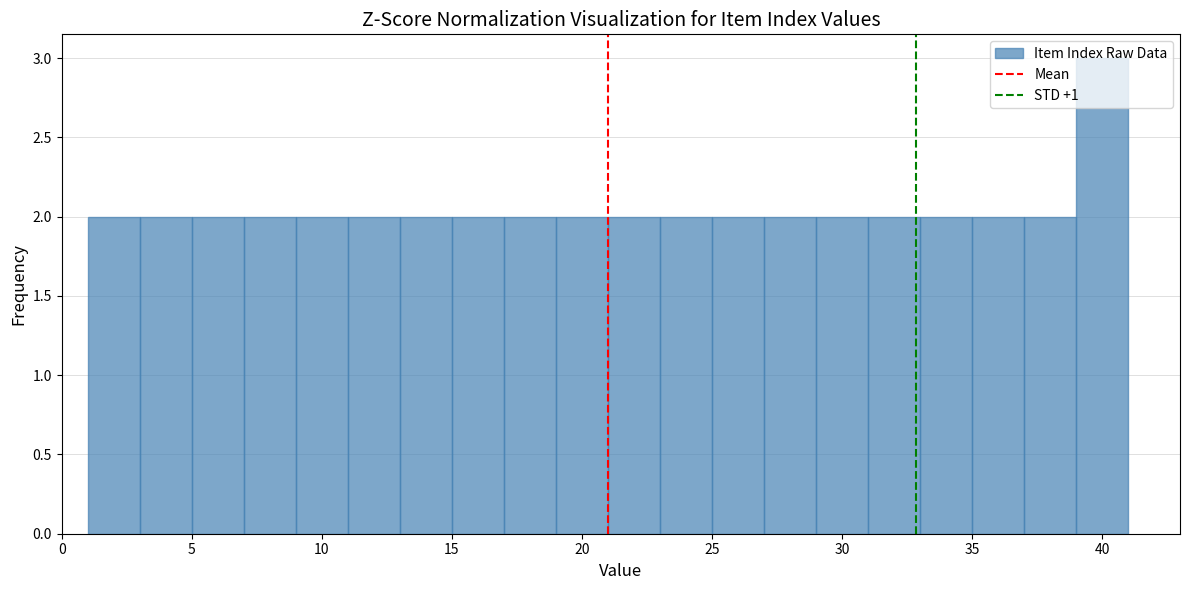

Reading left to right, list every bar in this chart as the range it spans on the x-axis followed by its height. The values are not printed on the chart, so give them approximately, as read against the axis.

1 to 3: 2
3 to 5: 2
5 to 7: 2
7 to 9: 2
9 to 11: 2
11 to 13: 2
13 to 15: 2
15 to 17: 2
17 to 19: 2
19 to 21: 2
21 to 23: 2
23 to 25: 2
25 to 27: 2
27 to 29: 2
29 to 31: 2
31 to 33: 2
33 to 35: 2
35 to 37: 2
37 to 39: 2
39 to 41: 3